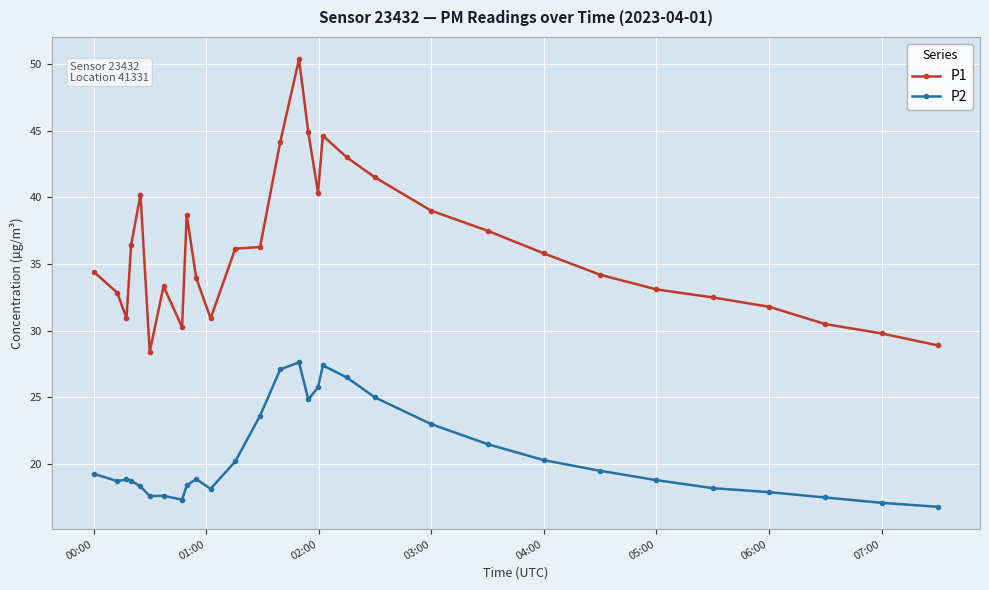

True or false: P2 has more than 2 points higher than both neighbors.

True